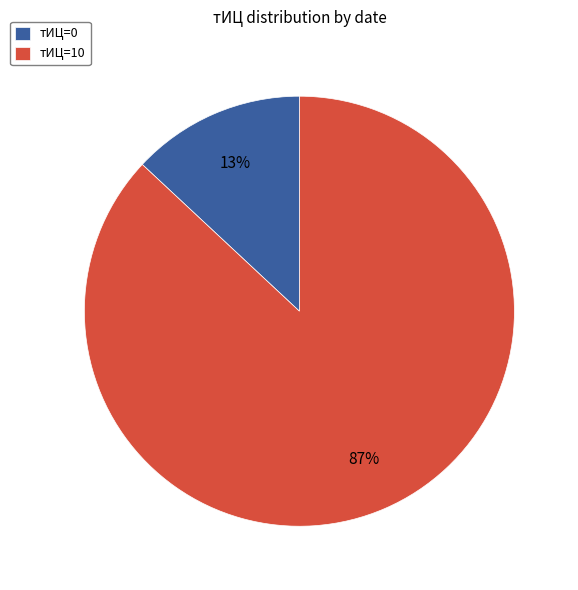

The тИЦ=10 slice represents 87% of the pie. True or false?

True